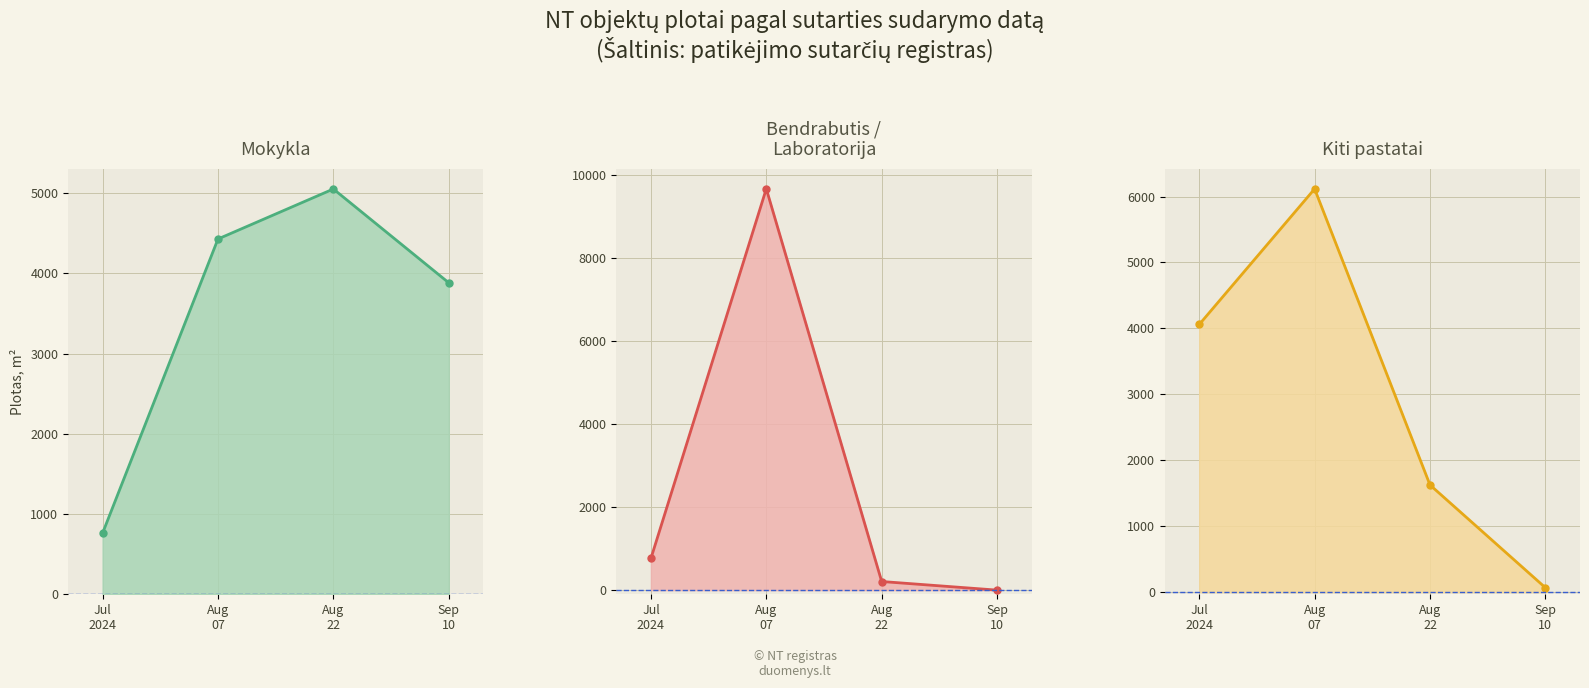

Is the value of Kiti pastatai at Aug
22 greater than the value of Mokykla at Sep
10?

No